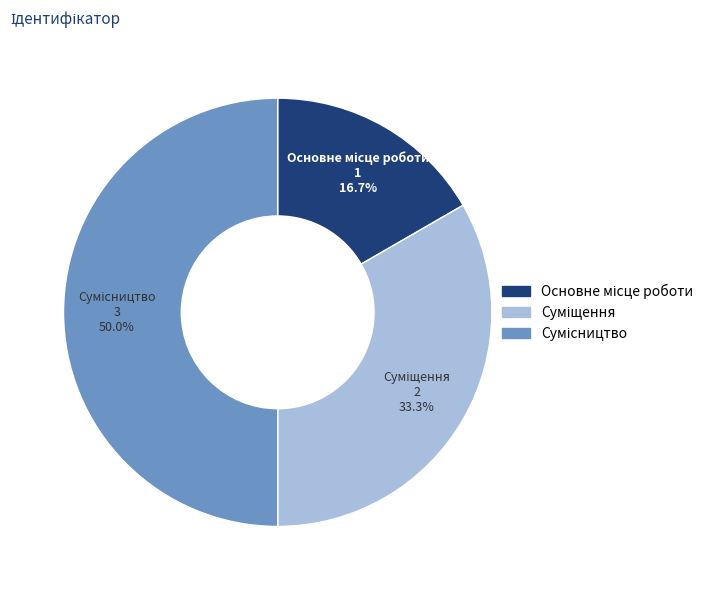

True or false: Основне місце роботи accounts for 24% of the total.

False